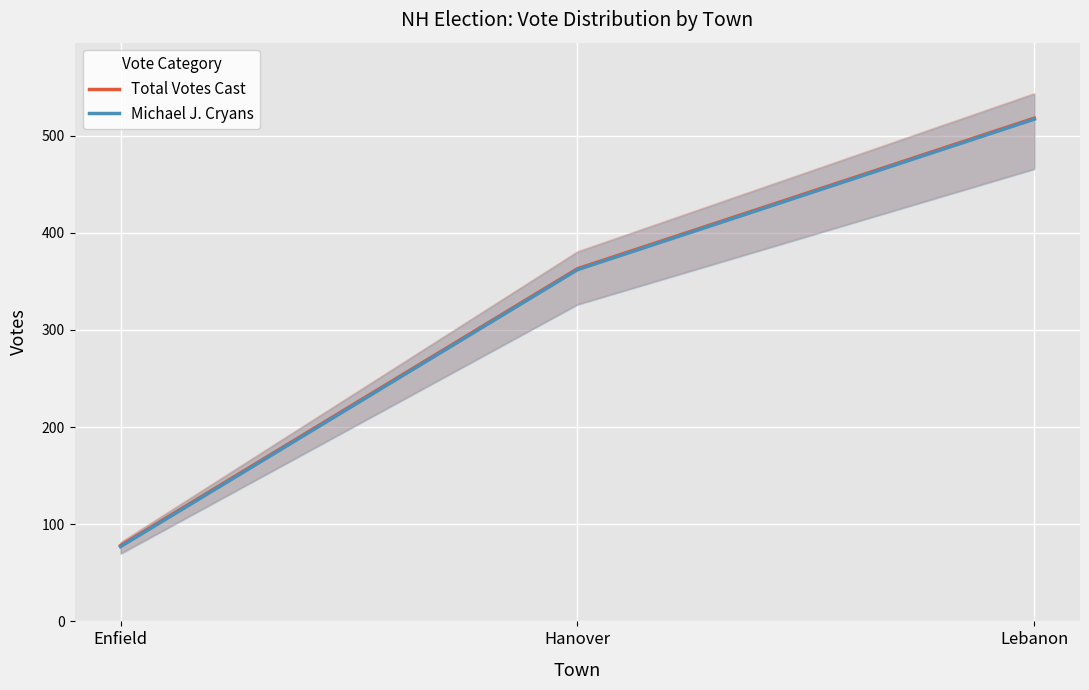

List the series in order of their overall mean, lowest first.

Michael J. Cryans, Total Votes Cast